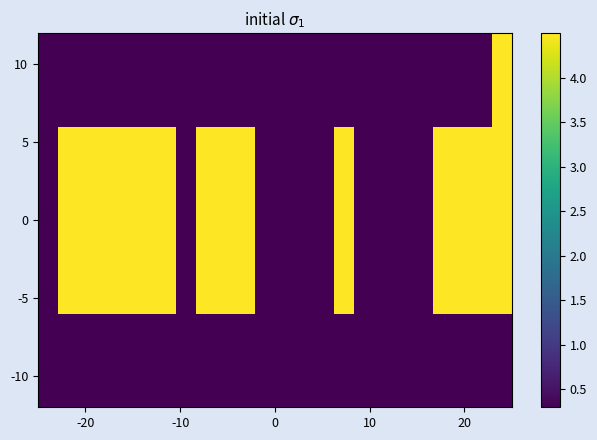

How many distinct data groups are displayed?

4